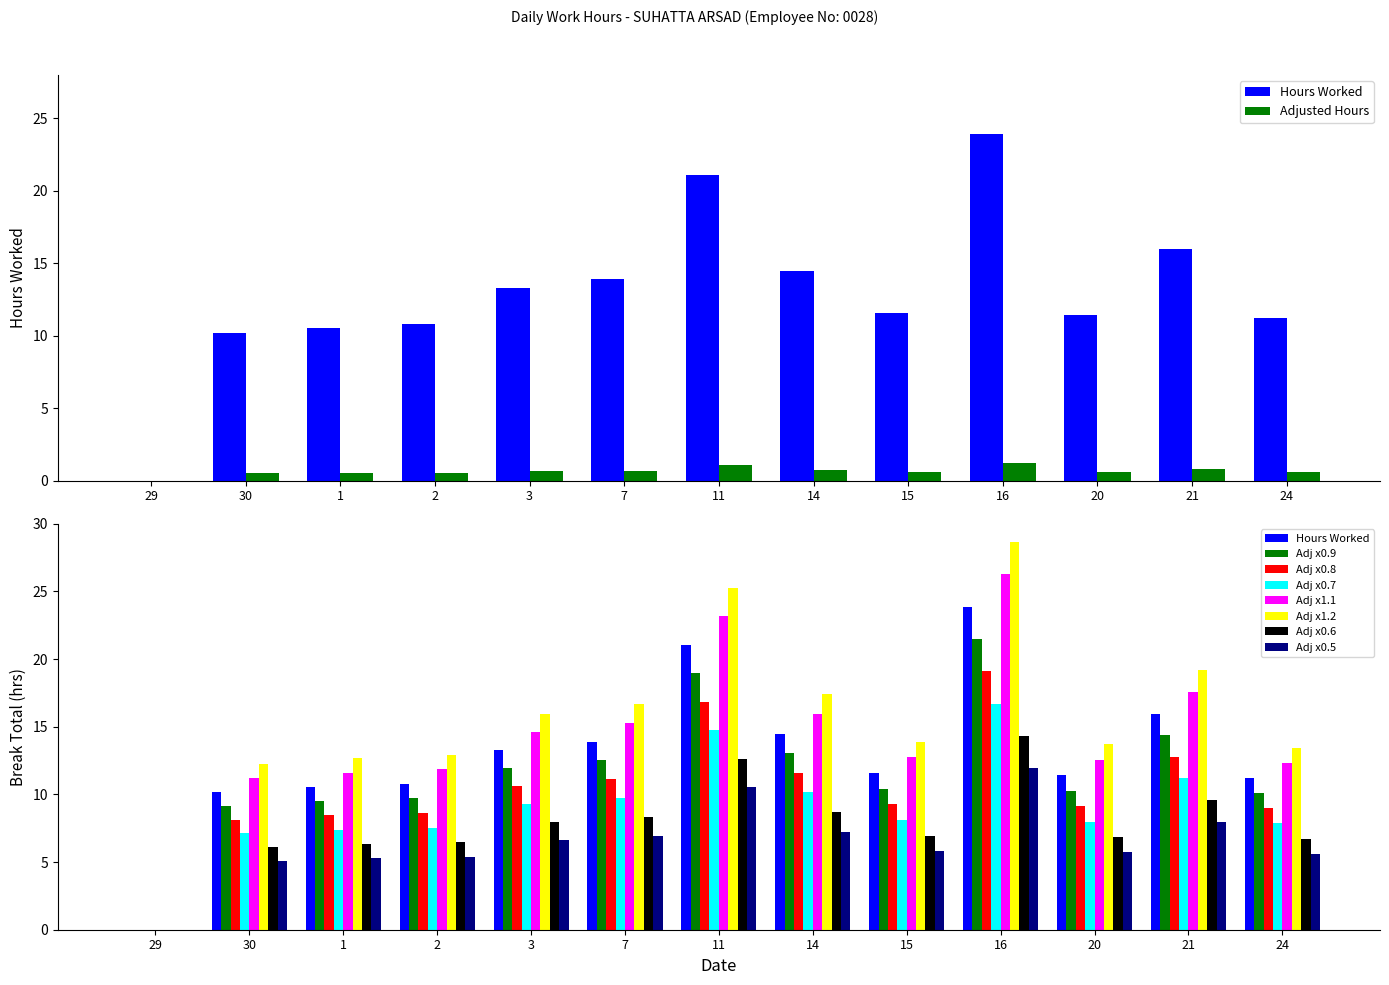

What is the label of the 5th bar from the left?

3